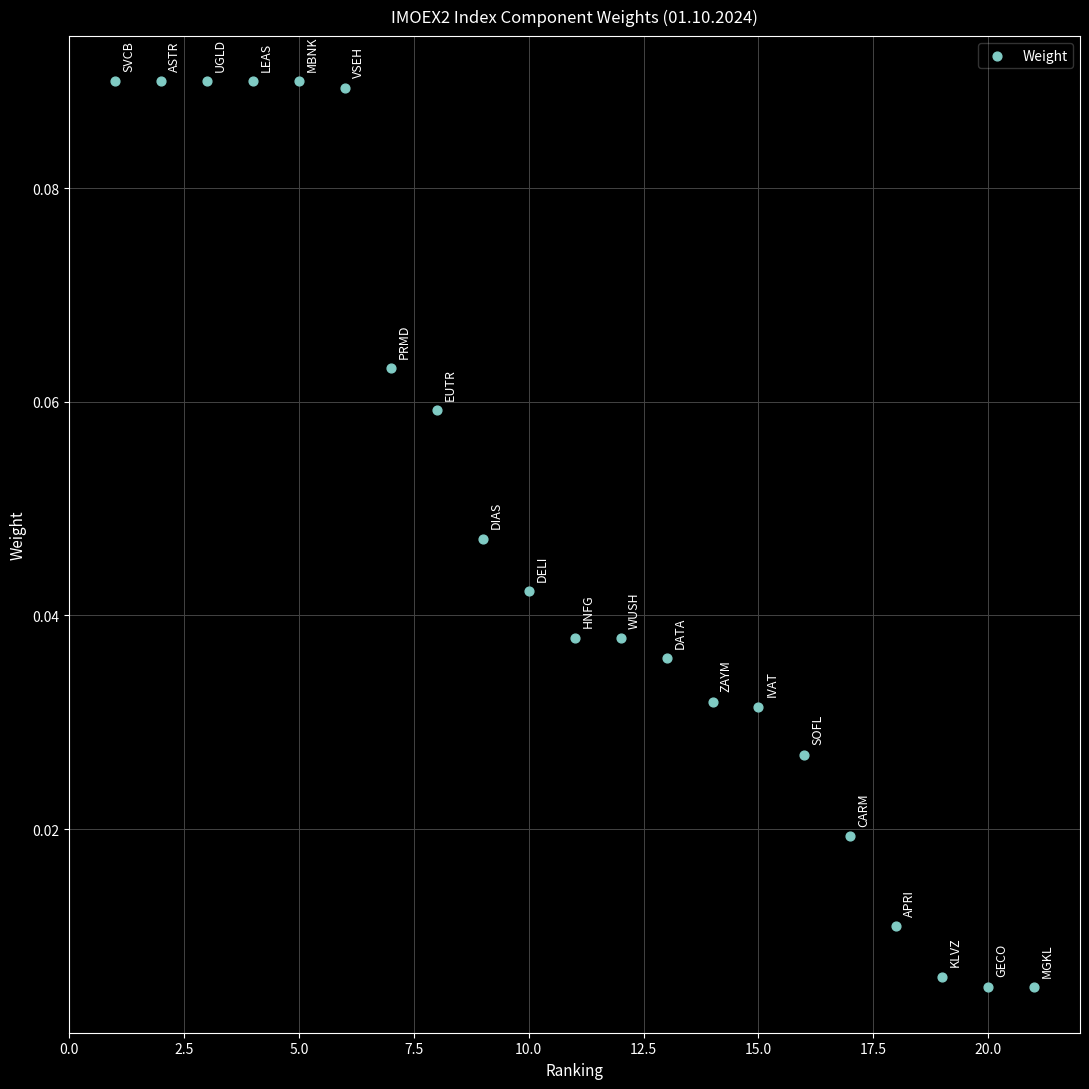

What is the range of X values (max minus min)?

20.0